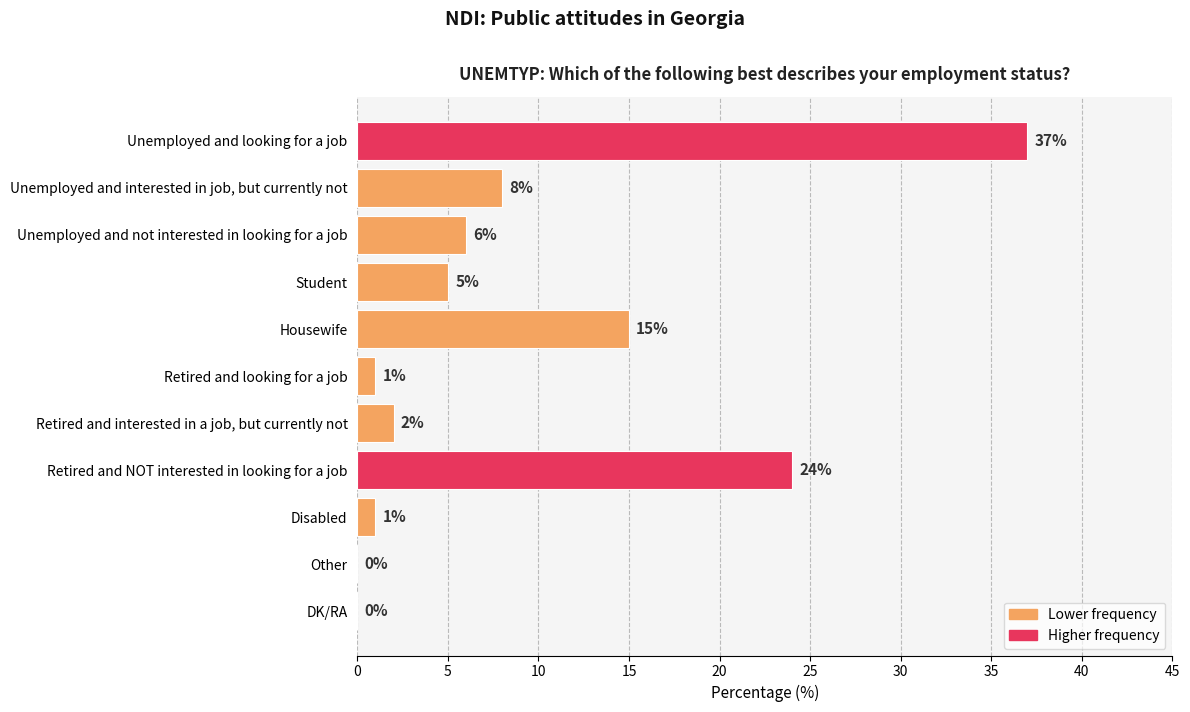

What is the sum of all values?

99